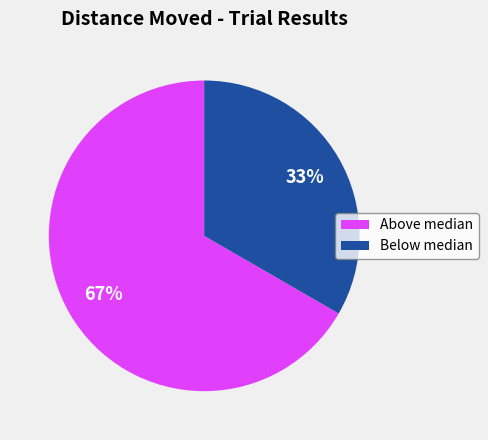

Rank the categories by value from lowest to highest.

Below median, Above median